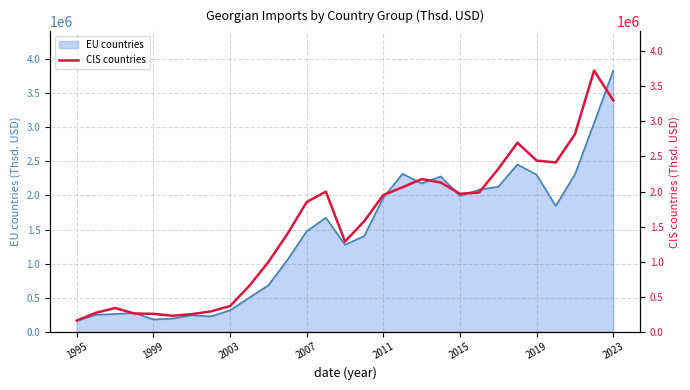

What is the highest value of the EU countries series?

3829203.0